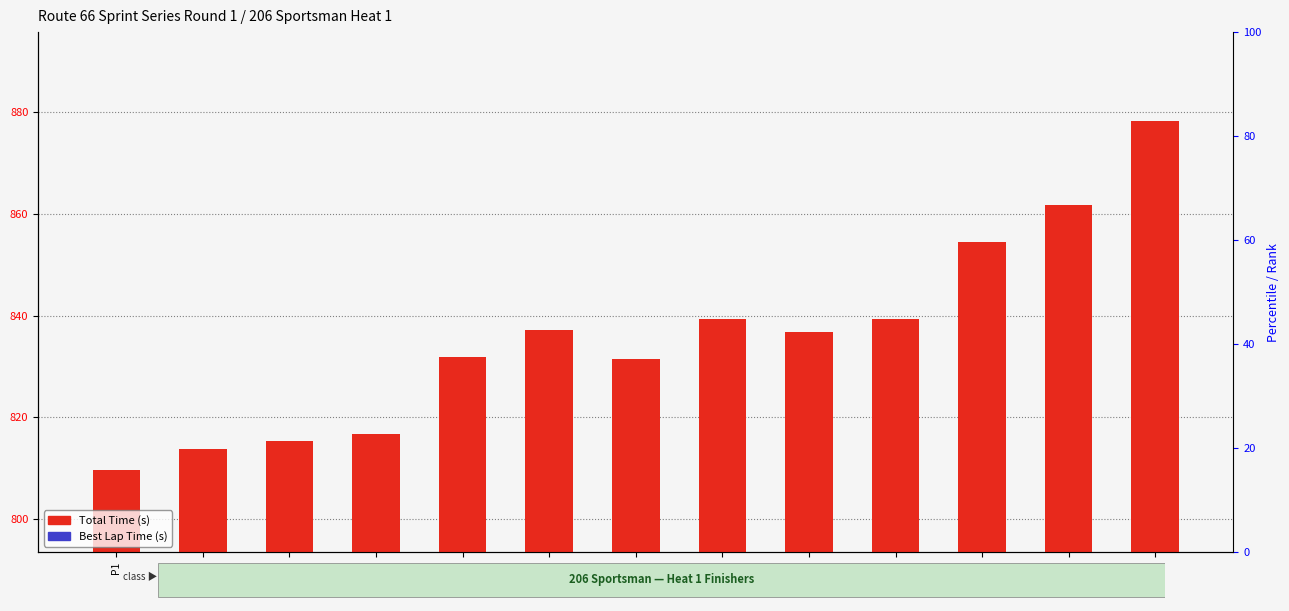

What is the sum of all Total Time (s) values?

10866.2